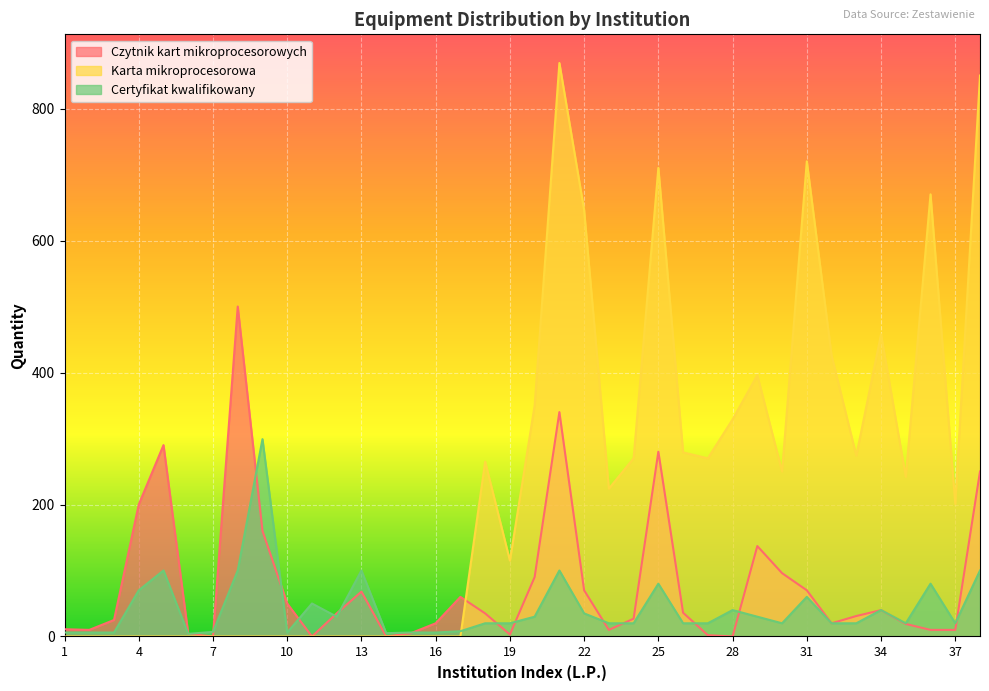

Does the chart display data point markers on the line(s)?

No